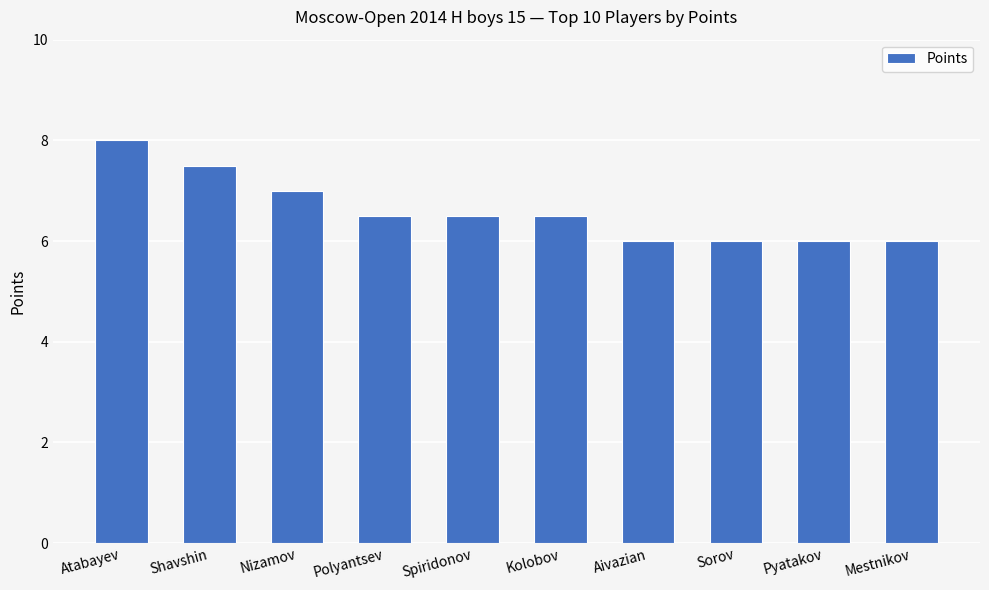

What is the difference between the maximum and minimum values?

2.0